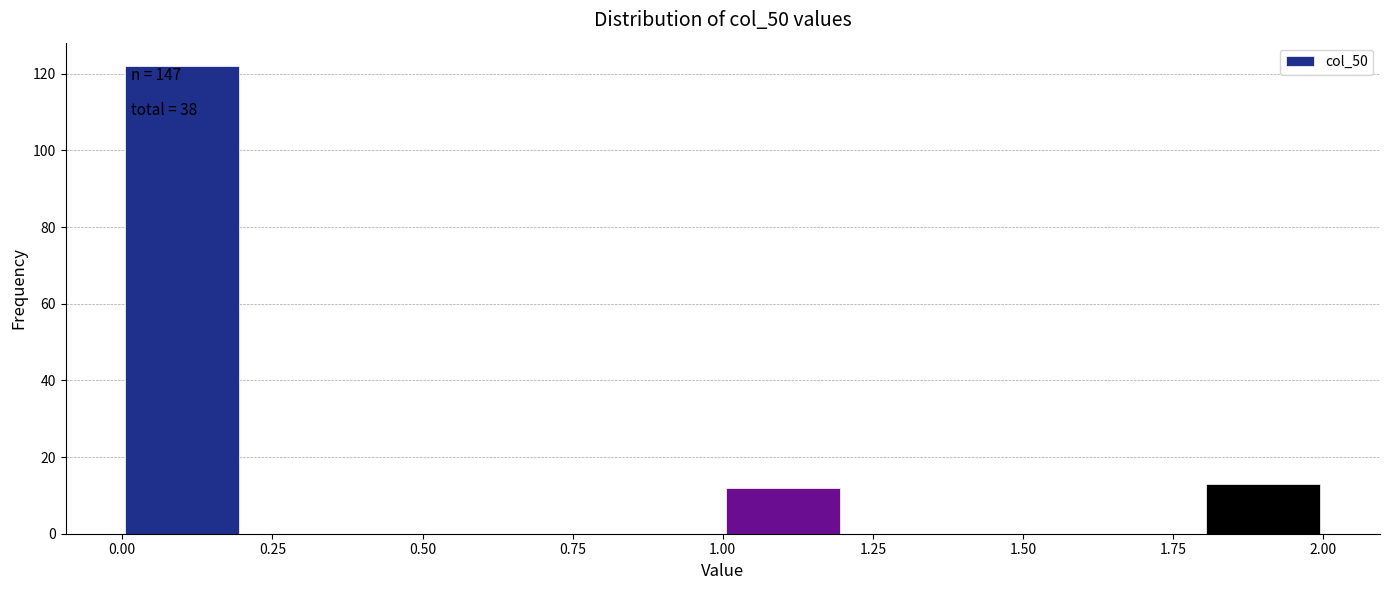

Over which range of the x-axis is the bar tallest?

0.0 to 0.2